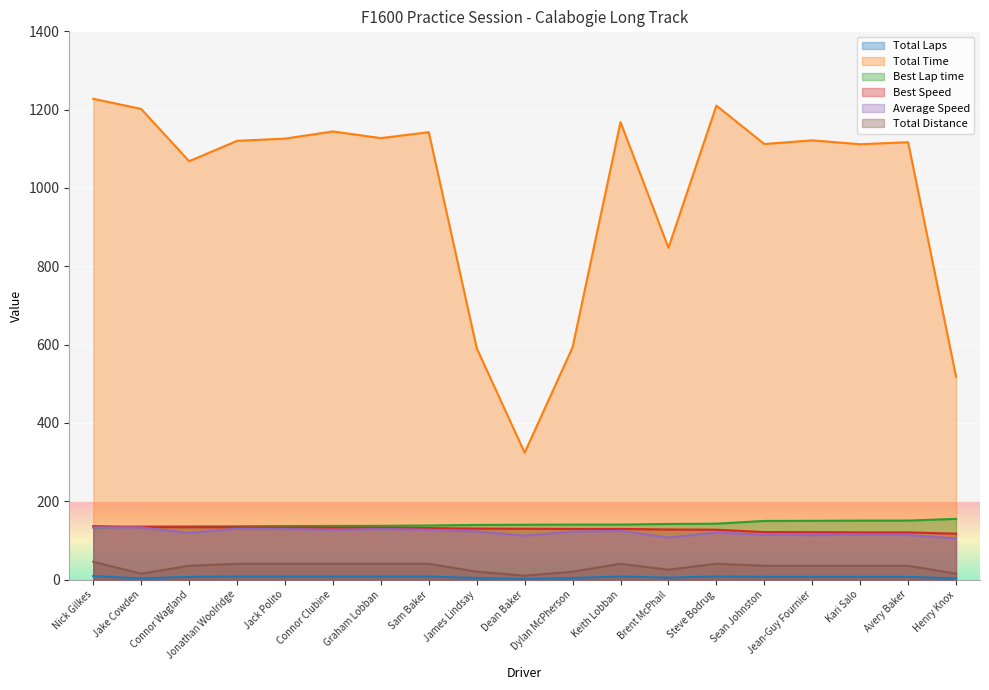

The value of Total Time at Connor Wagland is 1068.4. True or false?

True